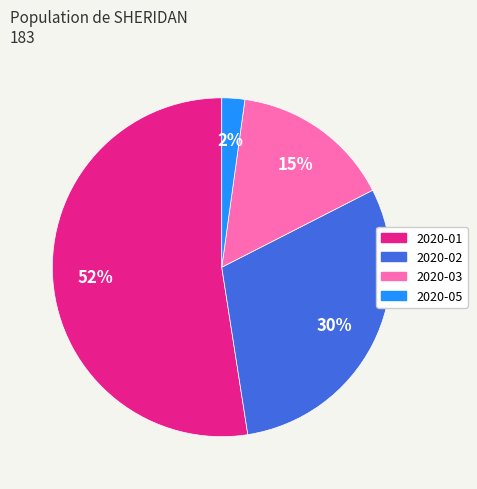

How many slices are in this pie chart?

4